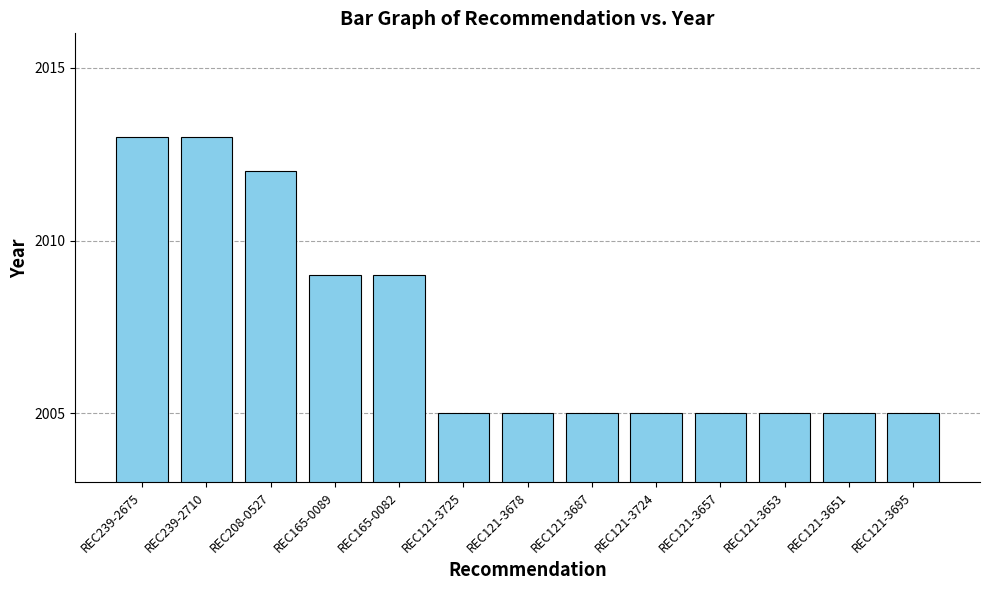

Reading left to right, what are all the values shown in this chart?

2013	2013	2012	2009	2009	2005	2005	2005	2005	2005	2005	2005	2005